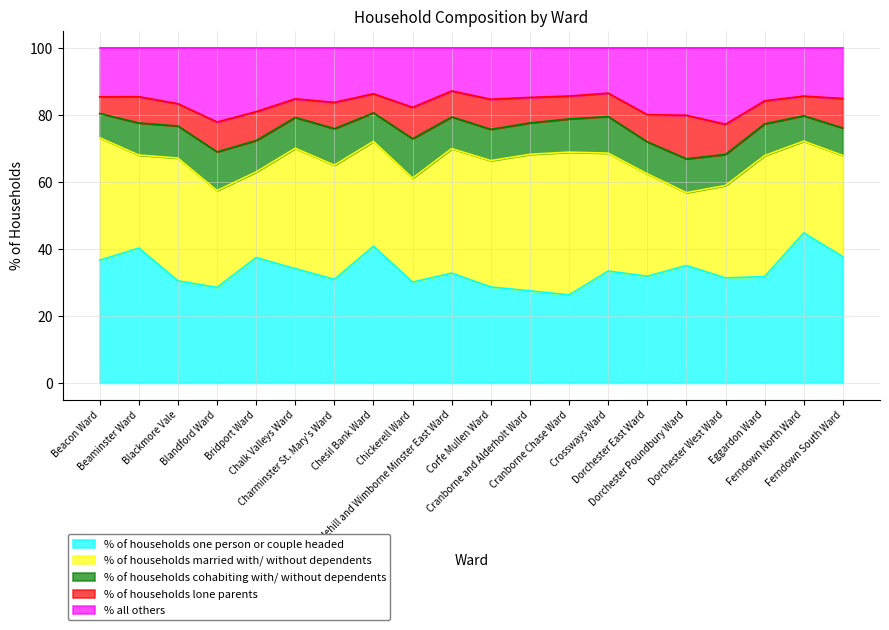

The value of % of households married with/ without dependents at Dorchester West Ward is 27.6. True or false?

True